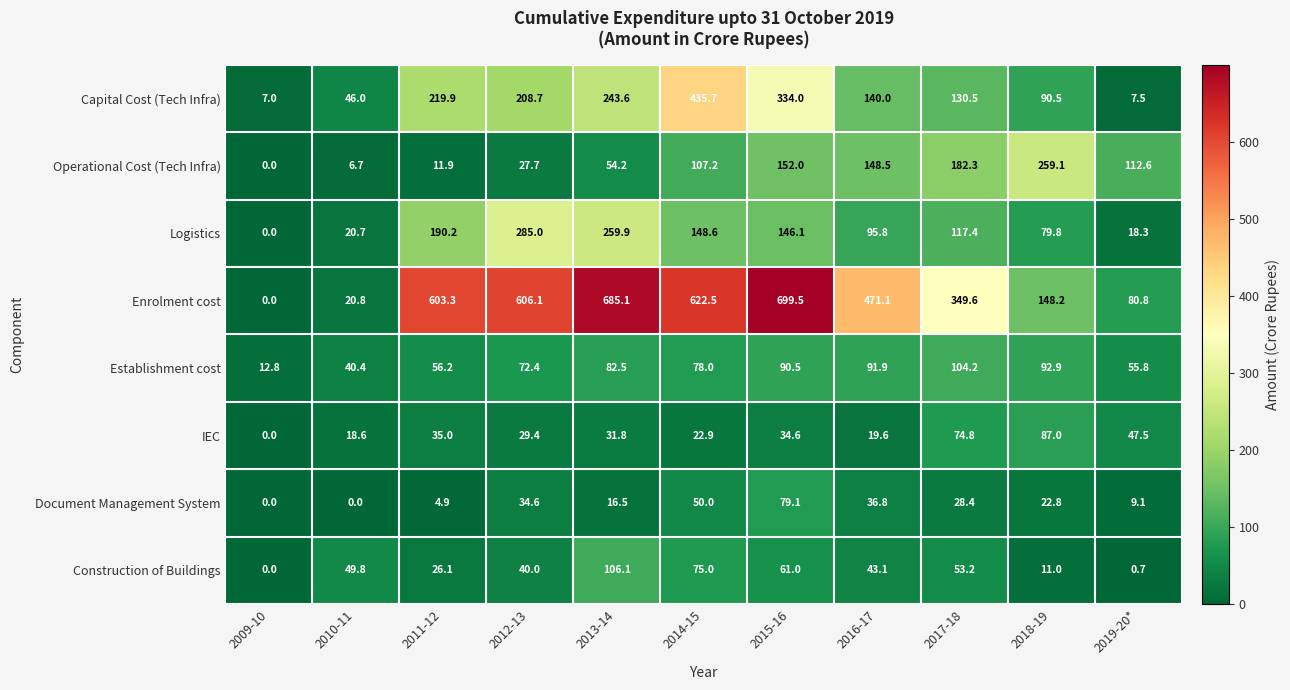

List the series in order of their peak value, highest first.

Enrolment cost, Capital Cost (Tech Infra), Logistics, Operational Cost (Tech Infra), Construction of Buildings, Establishment cost, IEC, Document Management System